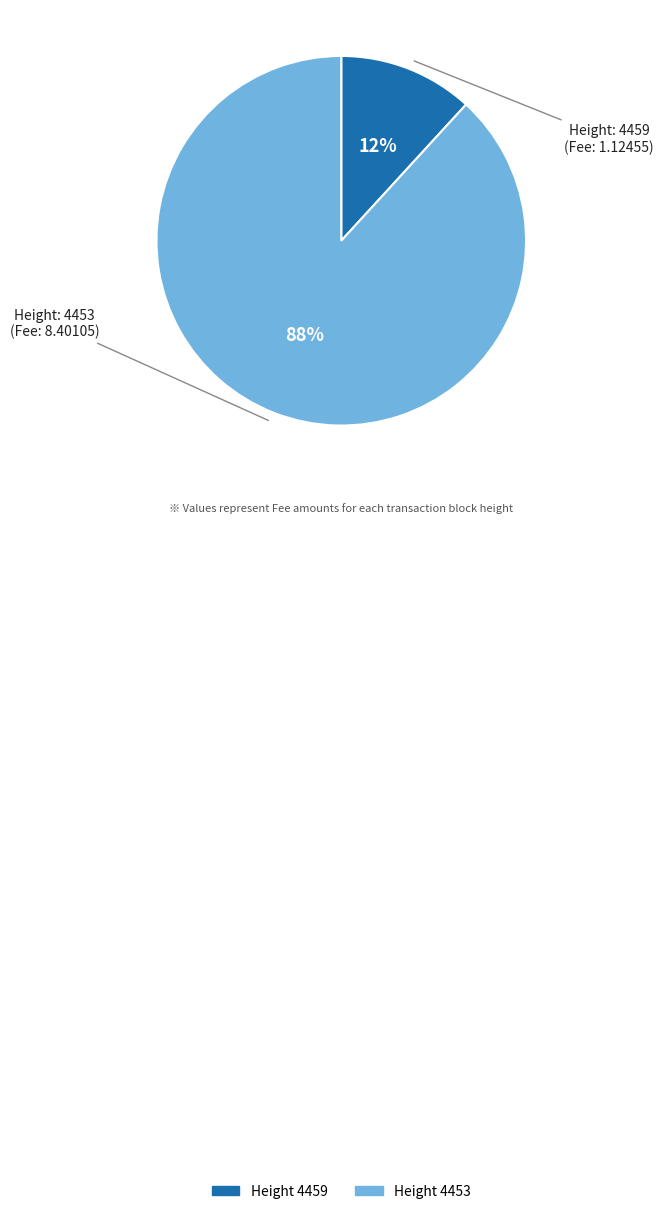

To the nearest percent, what is the difference between the largest and smallest slice percentages?

76%